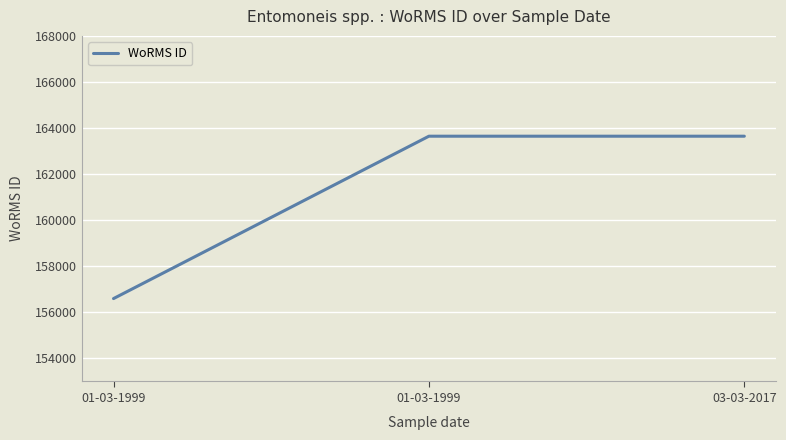

How many series are shown in this chart?

1